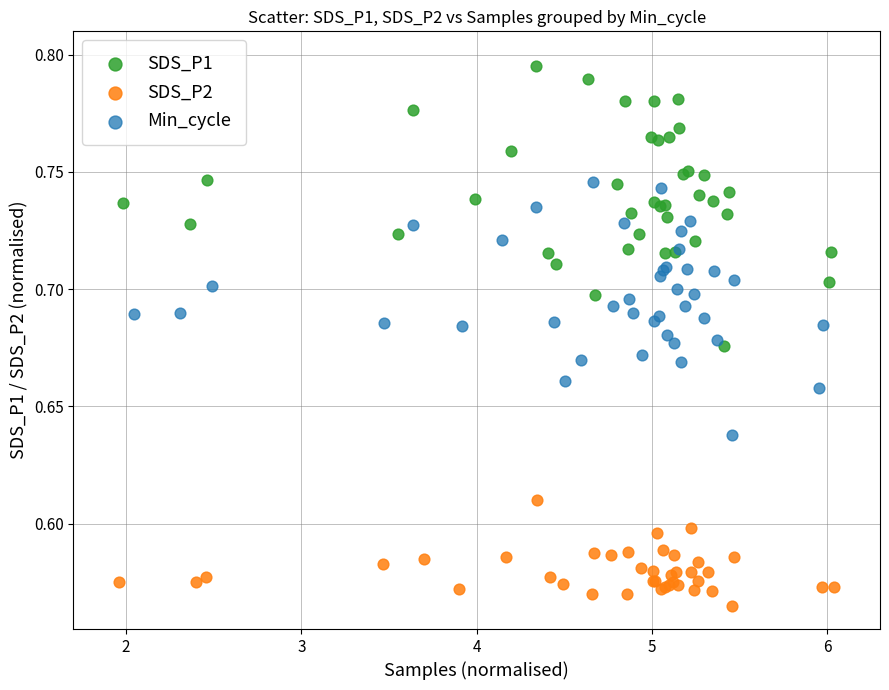

Which series reaches the maximum Y coordinate?

SDS_P1